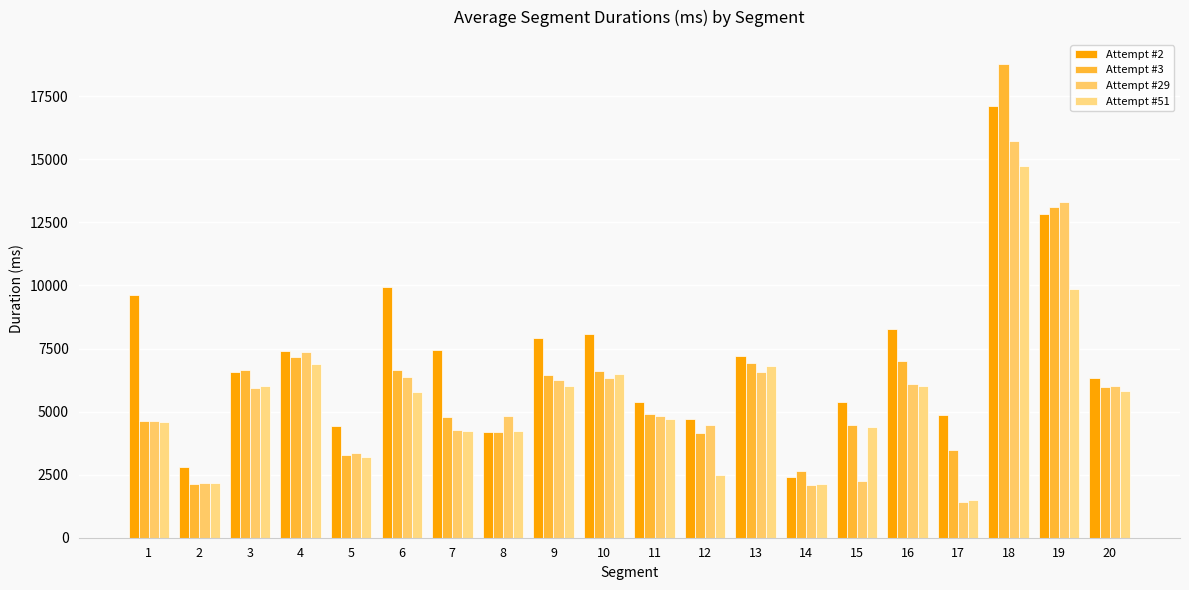

At which label does Attempt #29 first exceed 5950?

4